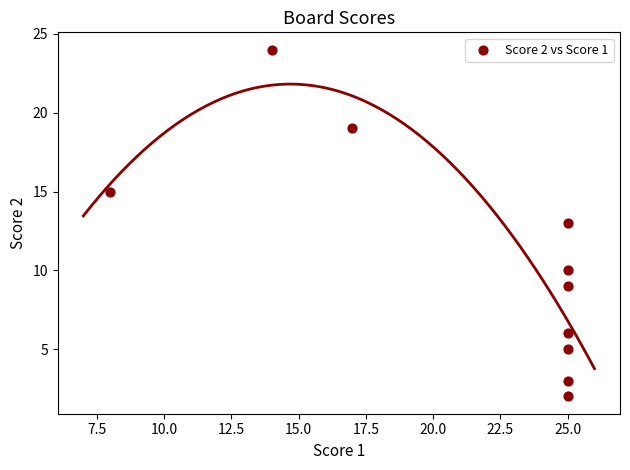

What is the average Y value?

11